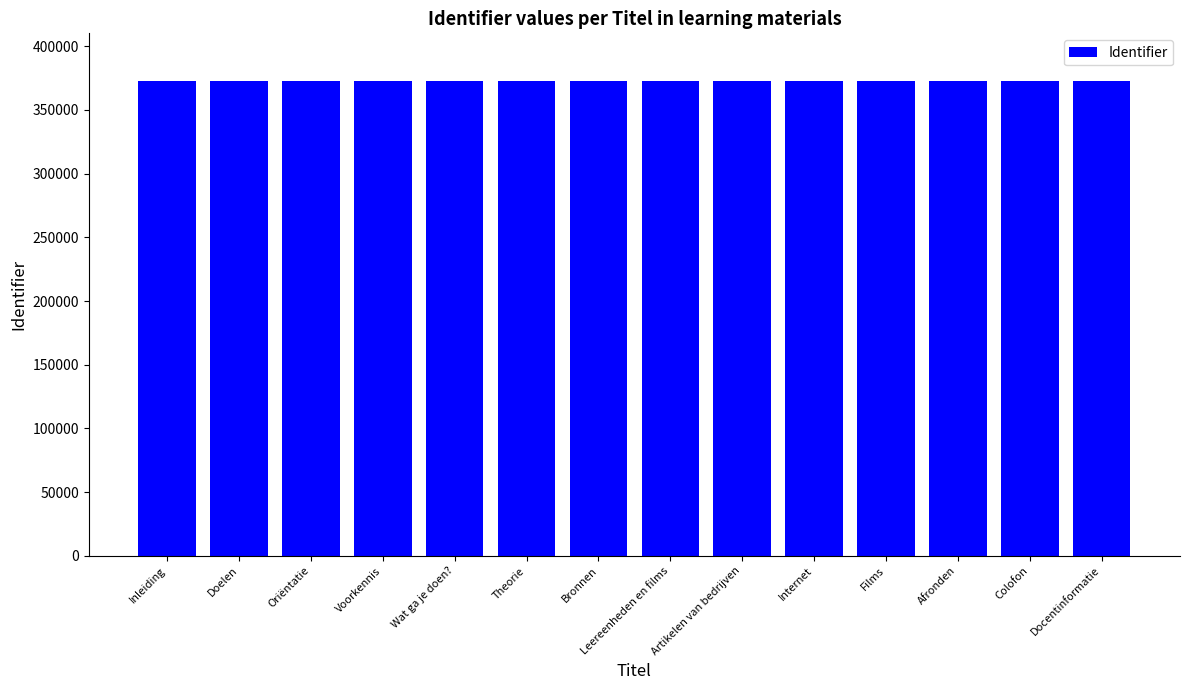

How many values are below 372828?

7